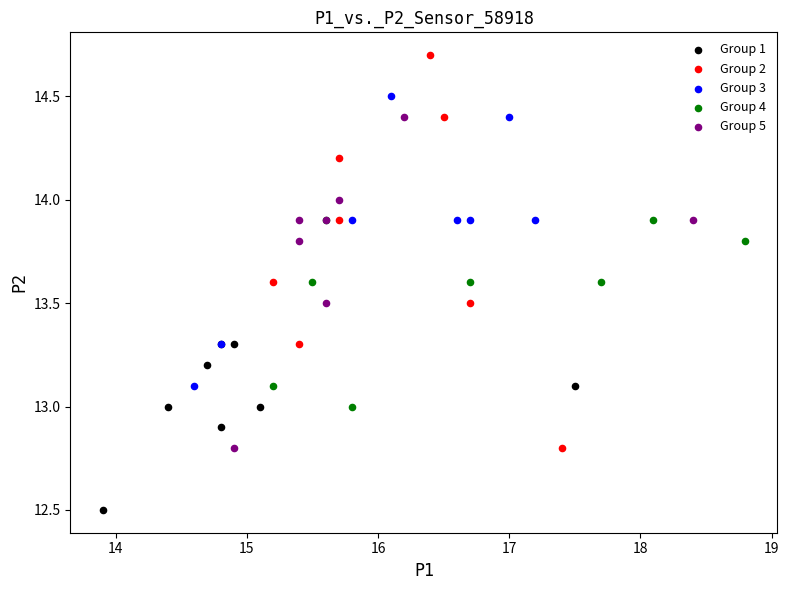

Which series contains the highest Y value?

Group 2